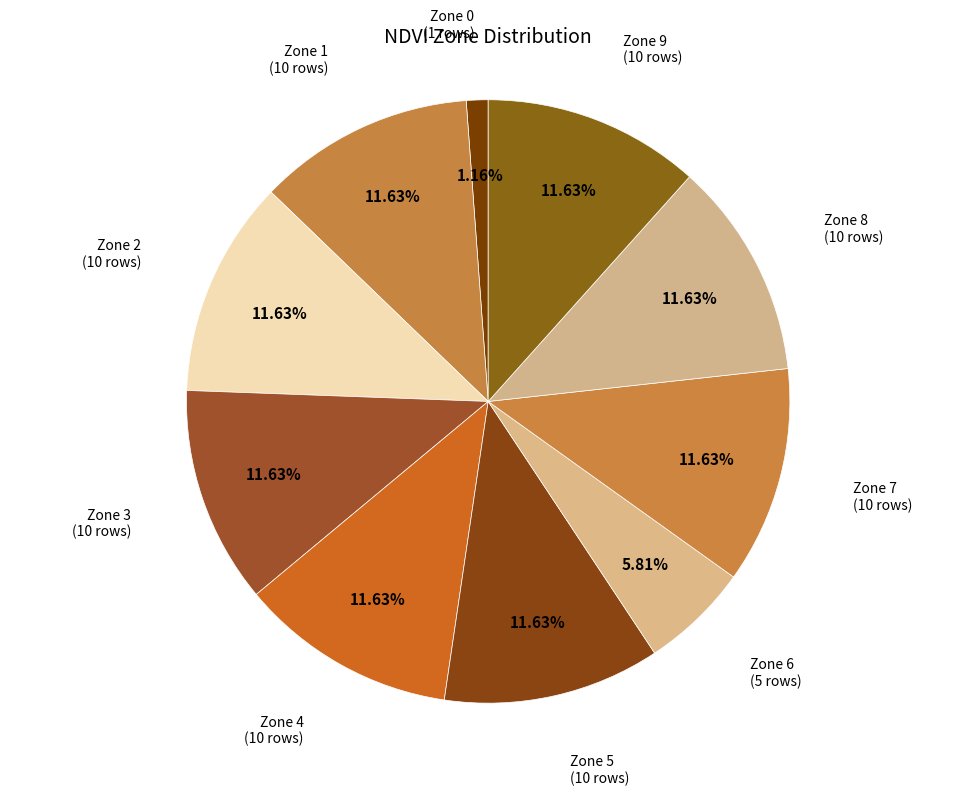

Count the number of slices in the pie.

10